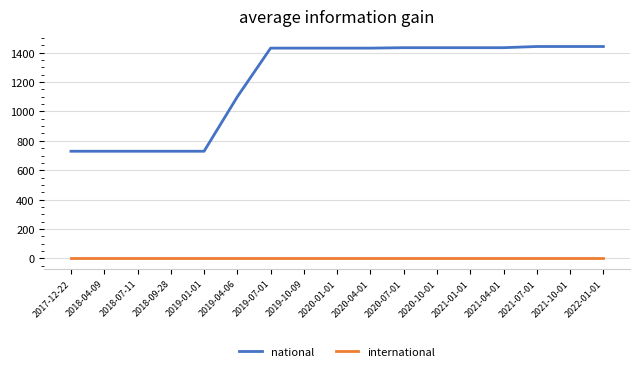

At how many categories does at least one series exceed 29?

17